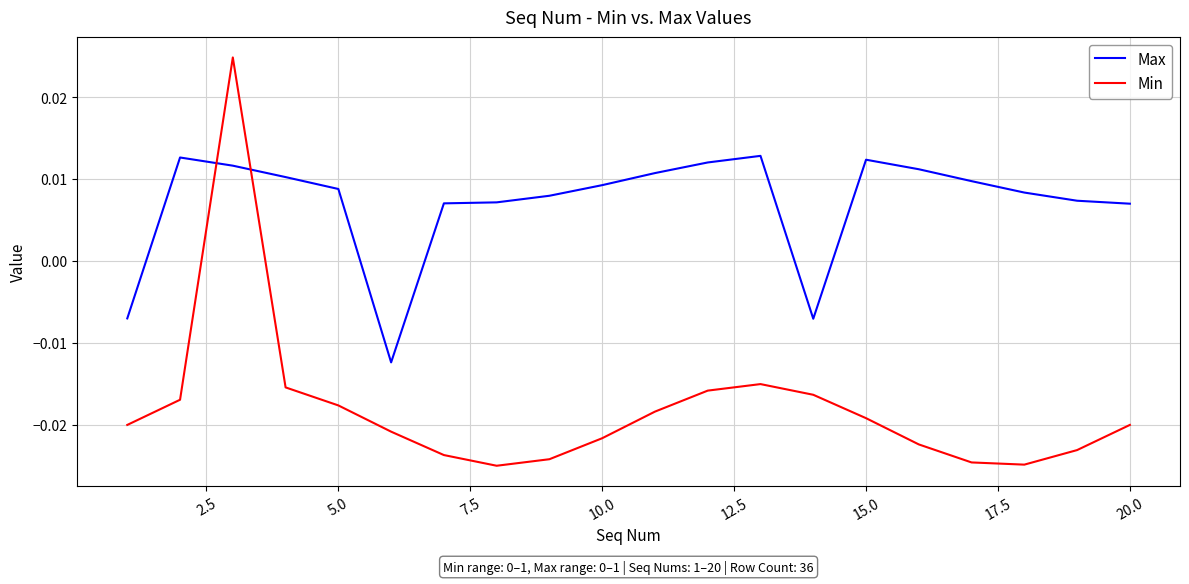

Rank the series by their maximum value, from highest to lowest.

Min, Max